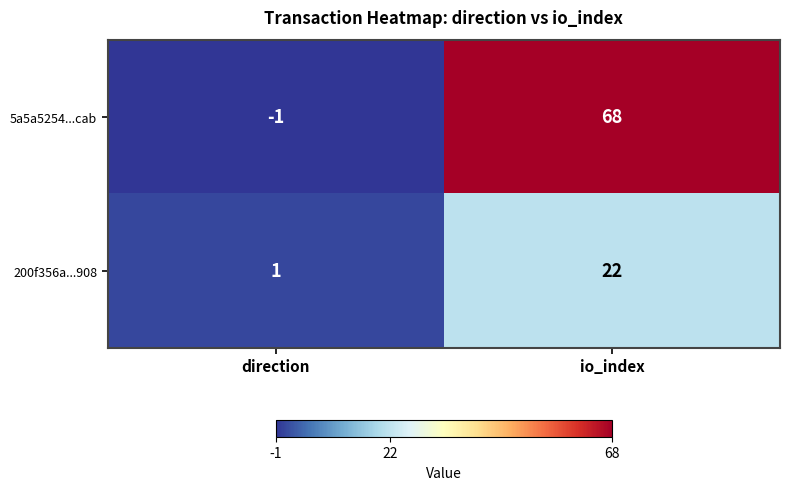

Where is 5a5a5254...cab nearest to the value 33?

direction